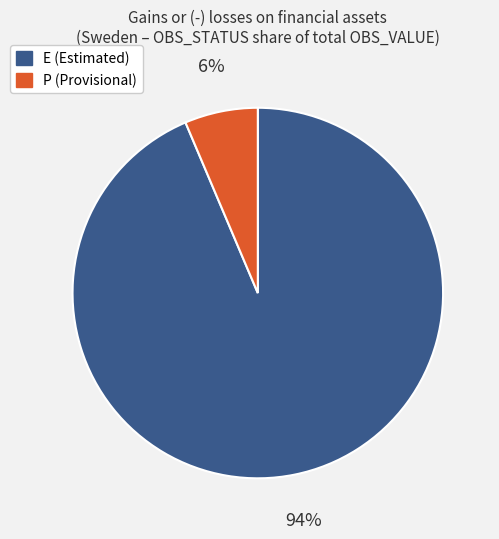

To the nearest percent, what is the average slice percentage?

50%